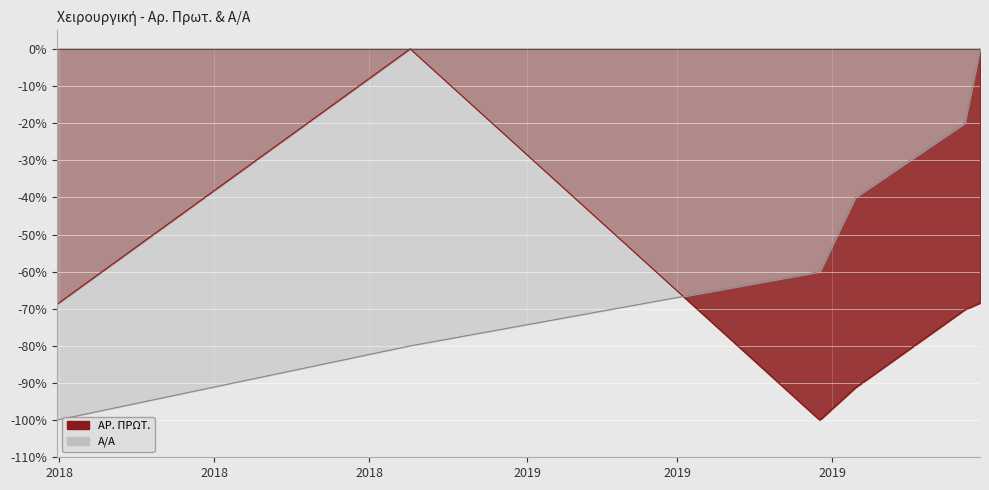

List the series in order of their peak value, highest first.

A/A, AP. PROT.